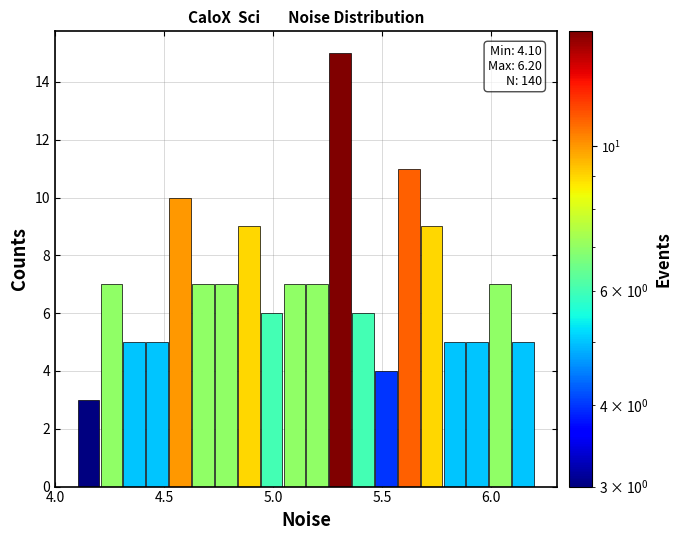

Read against the x-axis, roughly where is the centre of the tallest bar?

5.30